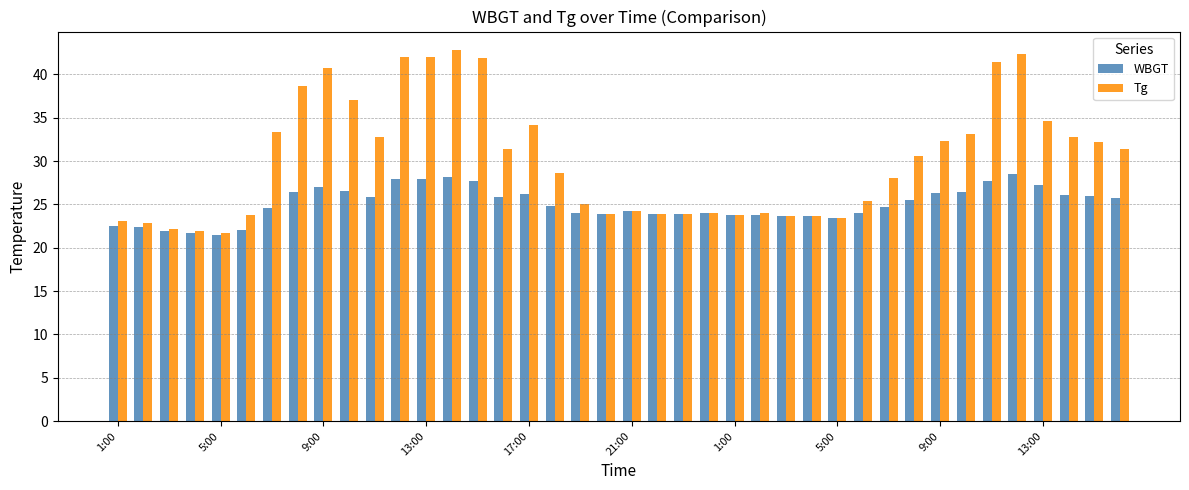

At how many categories does at least one series exceed 30?

20